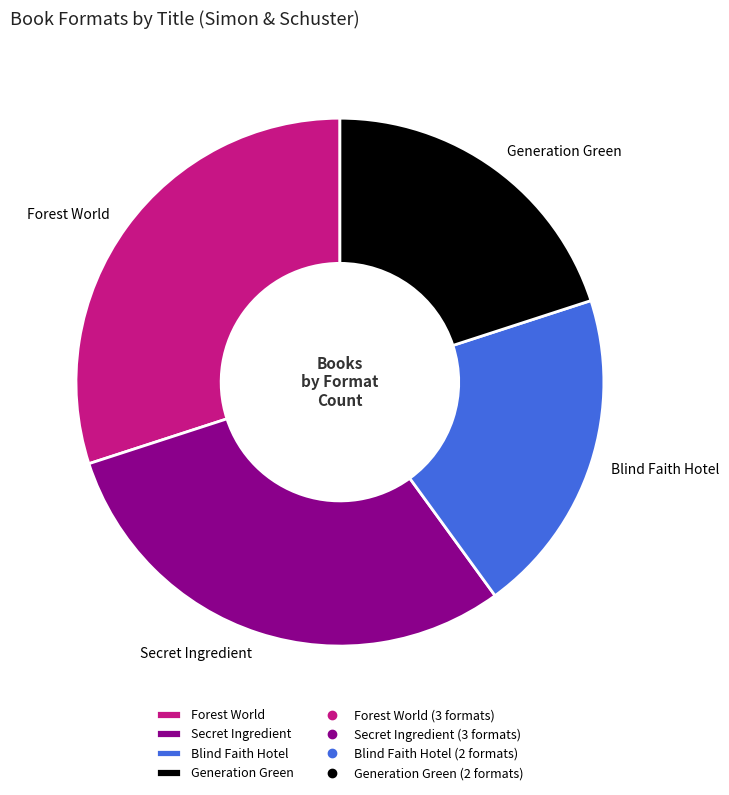

Does any single category account for the majority?

No